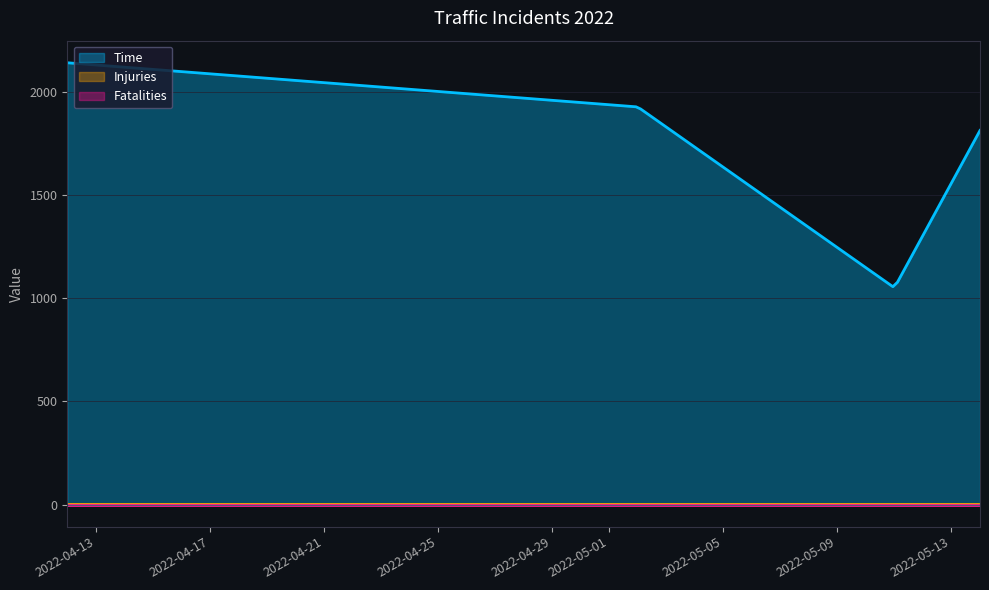

How many data points does each series have?

4